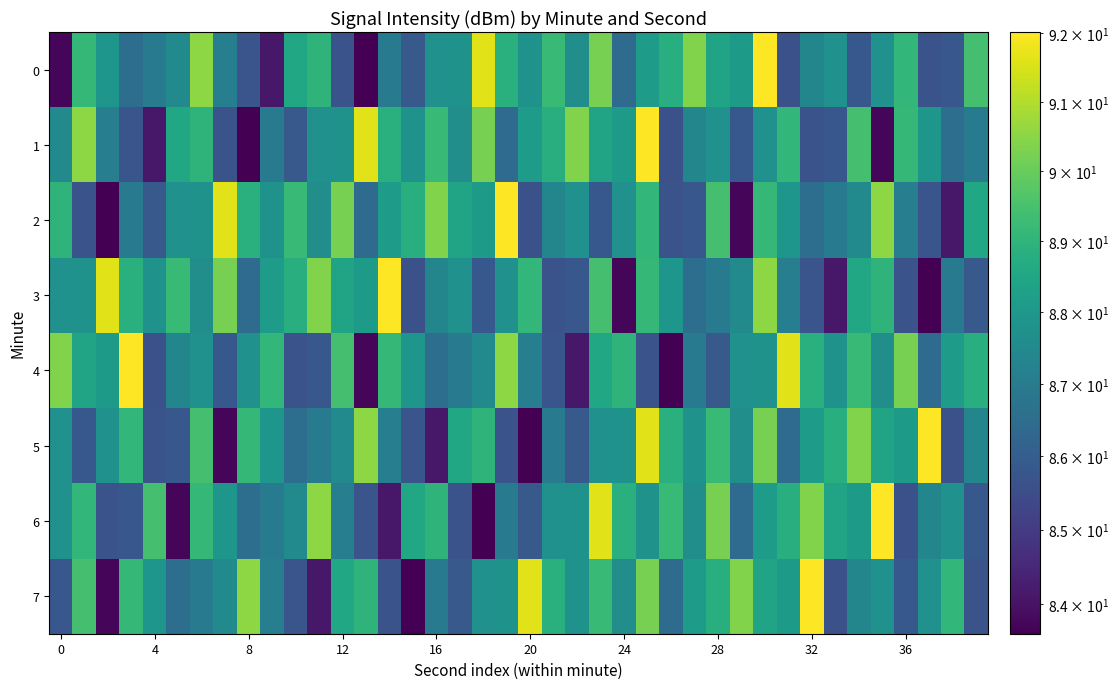

How many categories are shown in the chart?

40